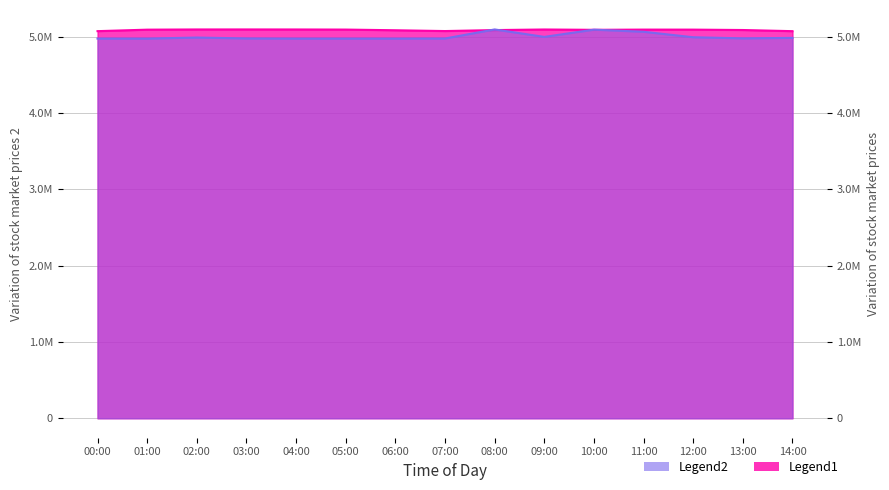

True or false: Max_cycle and Samples intersect in this chart.

True